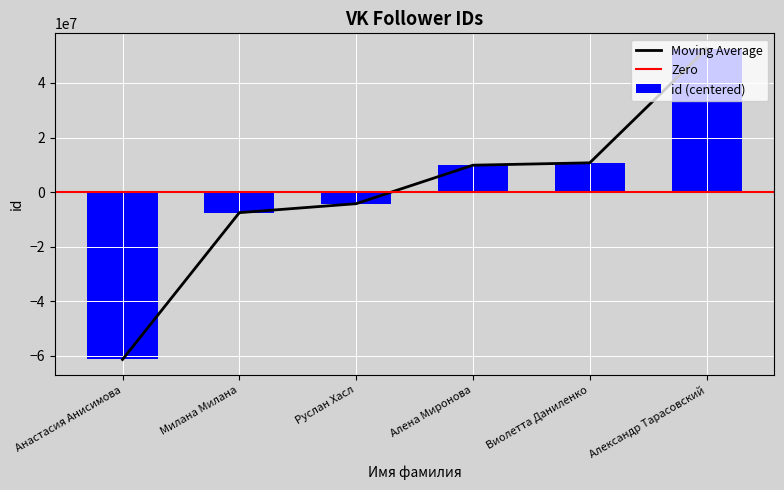

Does the chart contain any negative values?

Yes